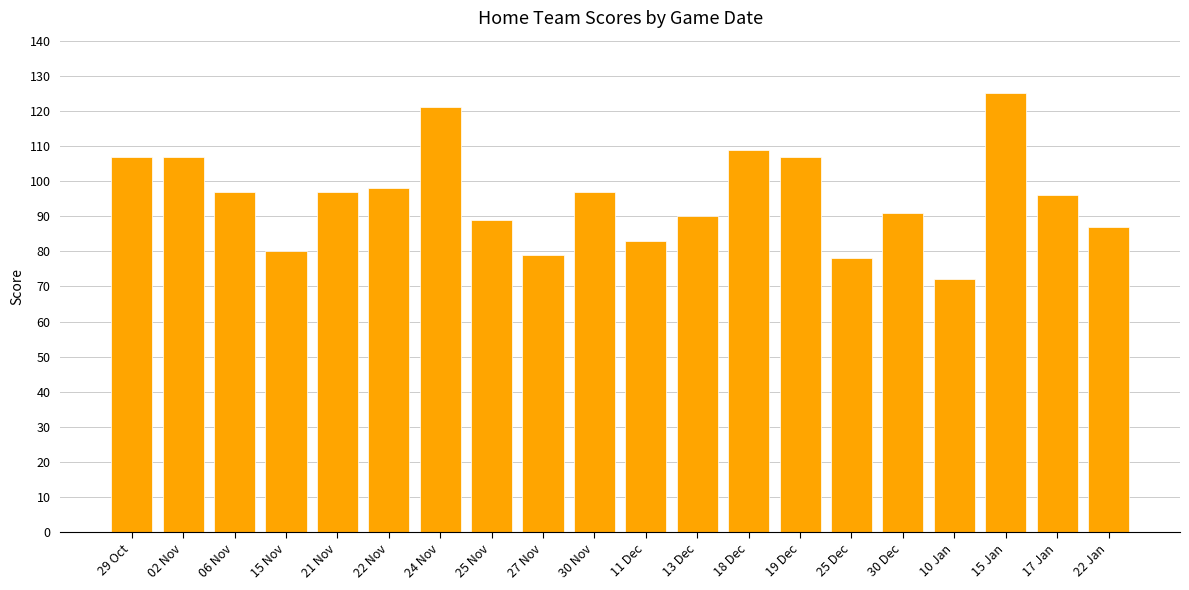

What is the difference between the maximum and minimum values?

53